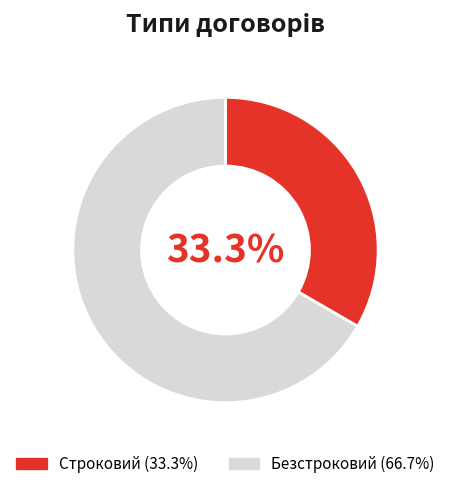

To the nearest percent, what is the difference between the largest and smallest slice percentages?

33%